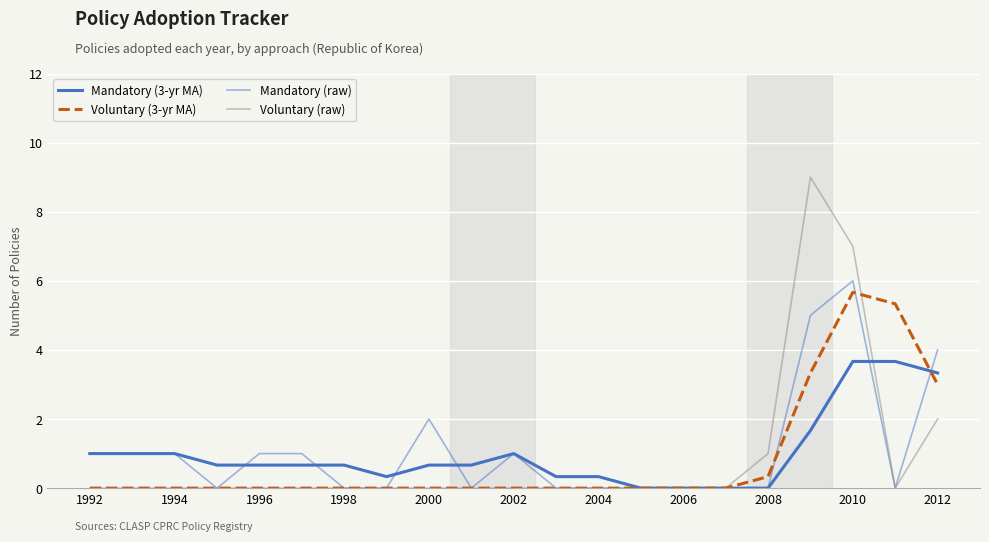

How many lines are shown in the chart?

4